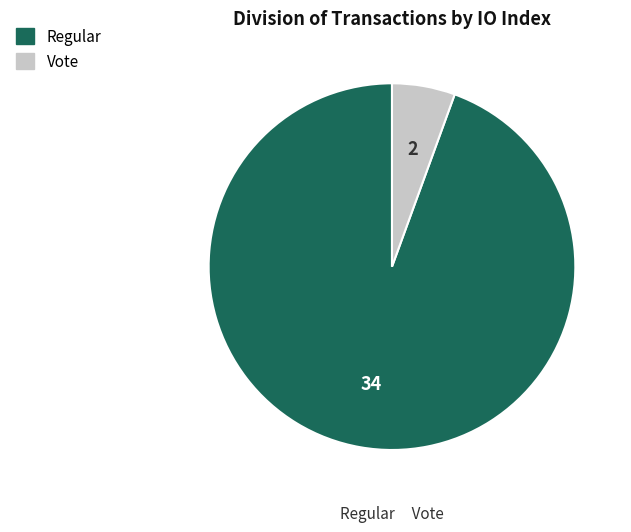

Which has a higher value, Regular or Vote?

Regular